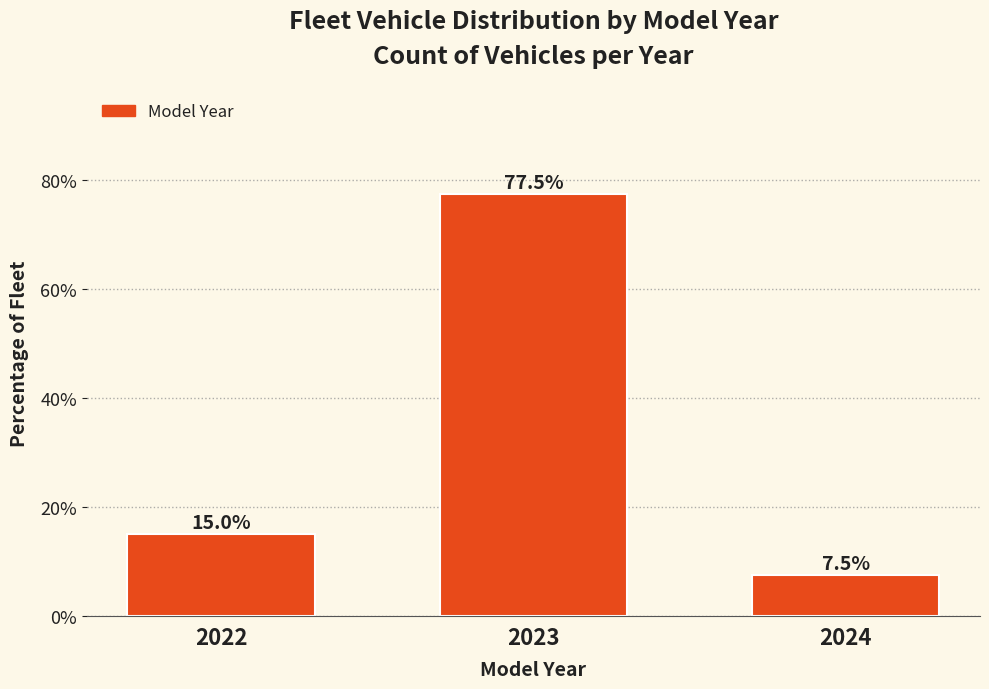

Reading right to left, what are all the values shown in this chart?

2024=7.5	2023=77.5	2022=15.0